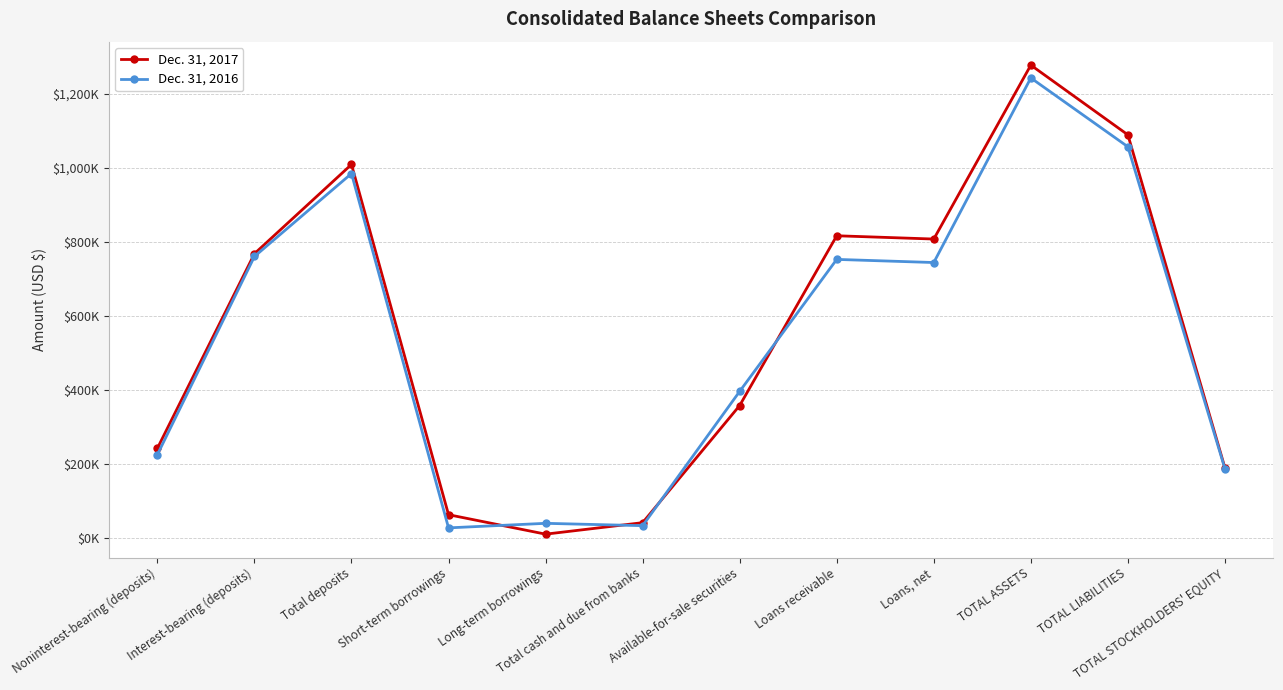

At which label does Dec. 31, 2017 reach its peak?

TOTAL ASSETS